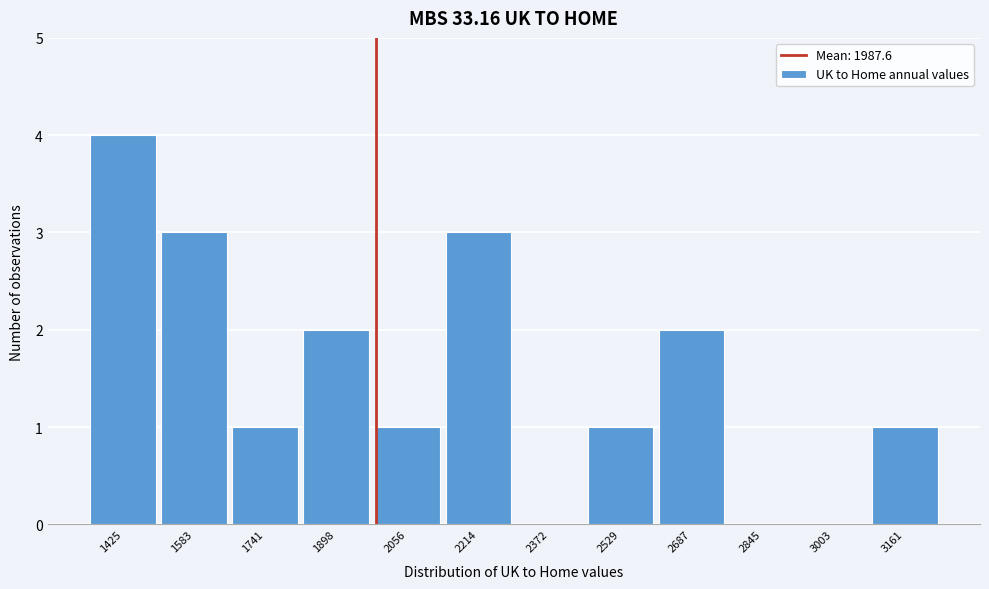

Reading left to right, list every bar in this chart as the range it spans on the x-axis followed by its height. Neither the bar edges nor the heights are printed on the chart, so give them approximately, as read against the axes.

1340 to 1500: 4
1500 to 1660: 3
1660 to 1820: 1
1820 to 1980: 2
1980 to 2140: 1
2140 to 2300: 3
2300 to 2460: 0
2460 to 2600: 1
2600 to 2760: 2
2760 to 2920: 0
2920 to 3080: 0
3080 to 3240: 1